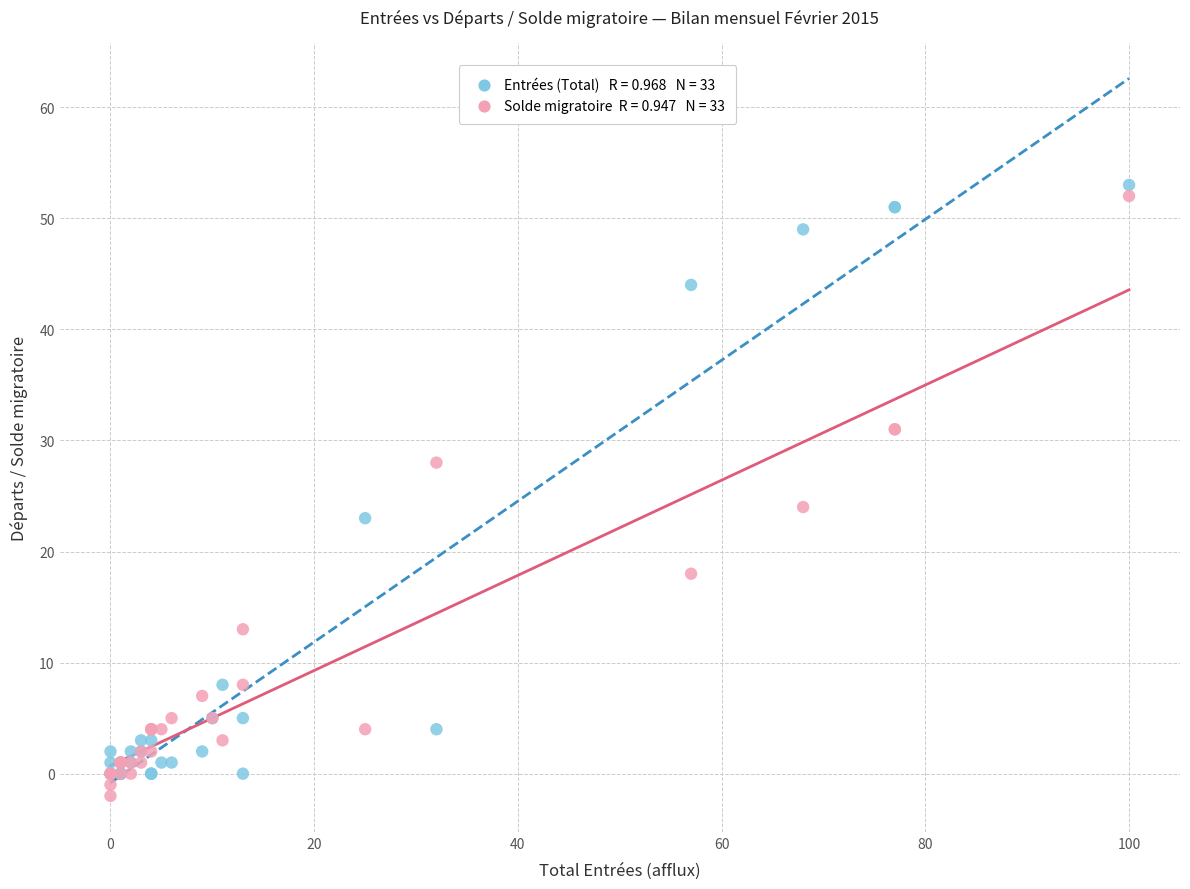

Across all series, what Y value is closest to 25?

24